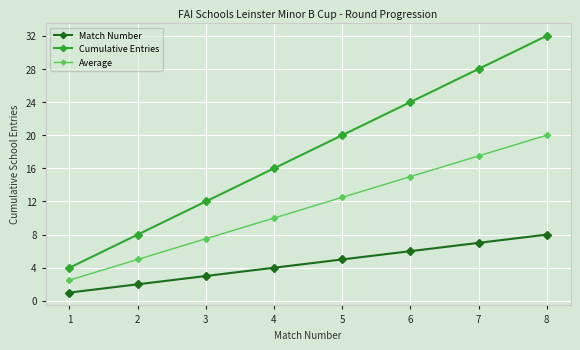

True or false: Average and Cumulative Entries intersect in this chart.

False